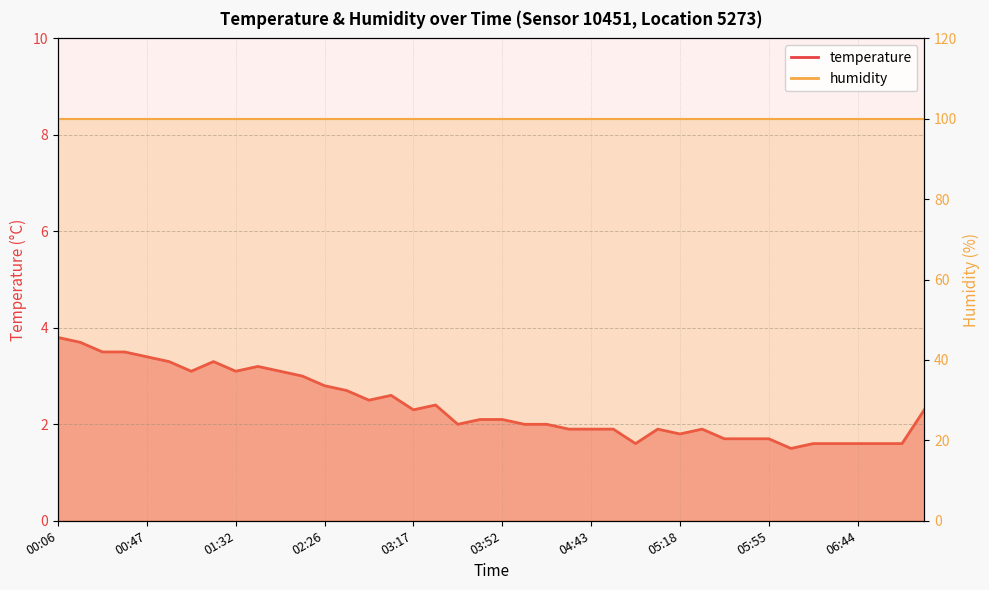

What is the greatest value displayed?

3.8